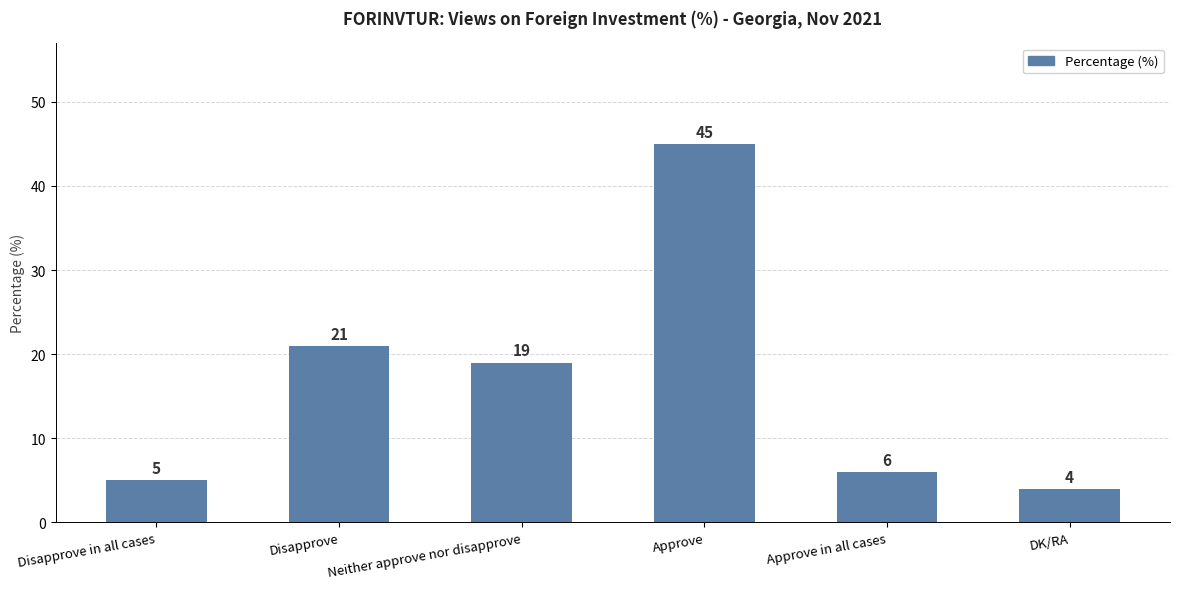

Are the bars horizontal?

No